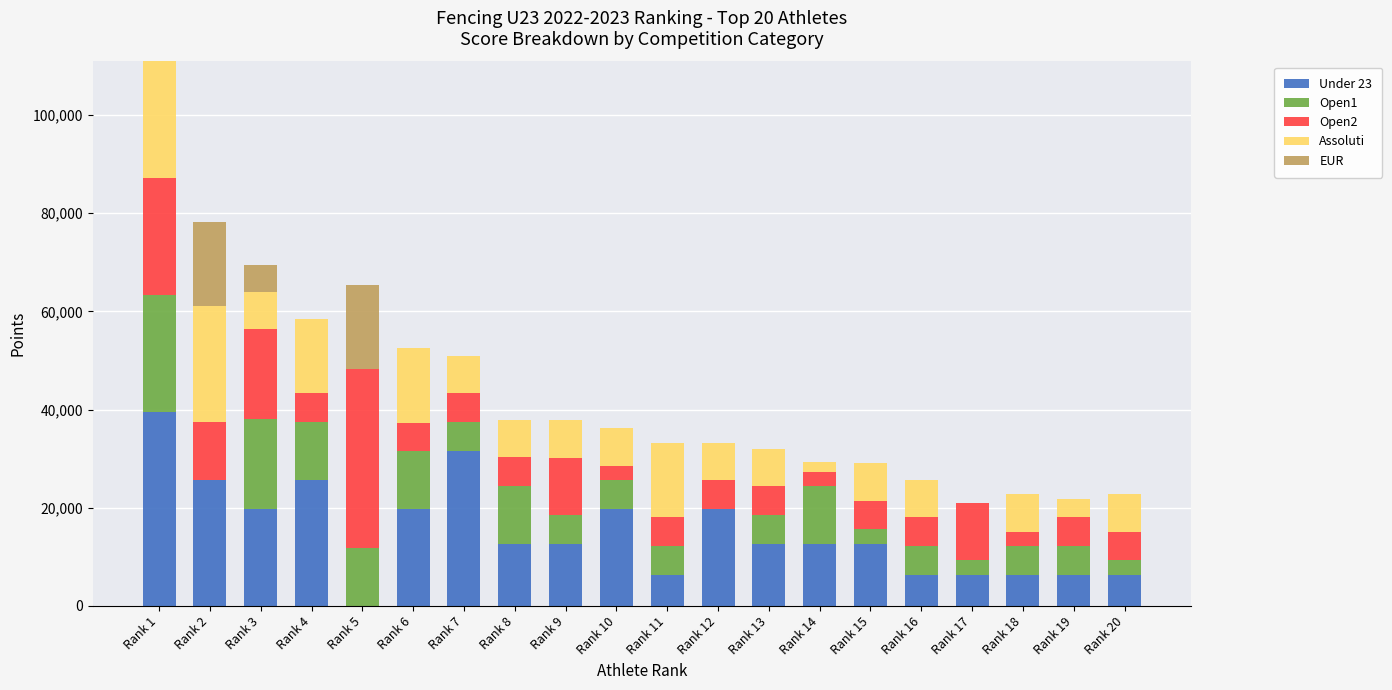

At which category is the sum across all series the highest?

Rank 1